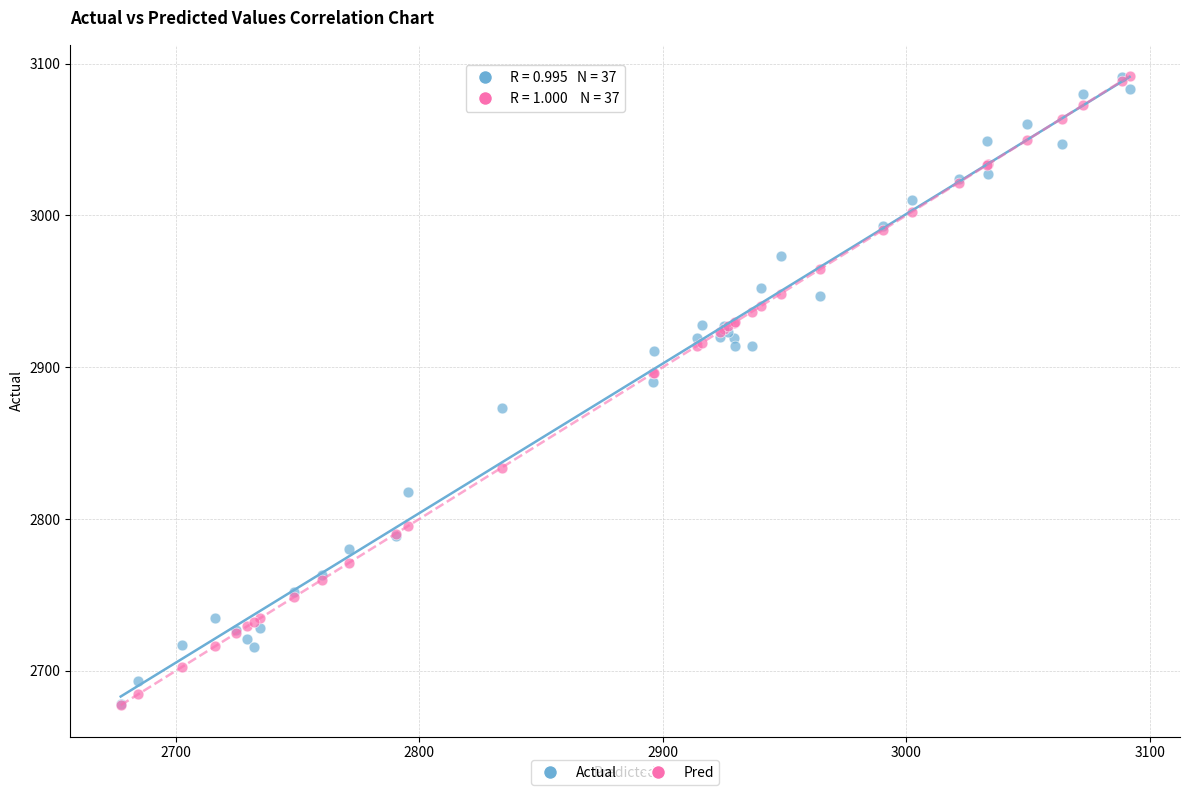

In the Actual series, what Y value is closest to 2884?

2890.0